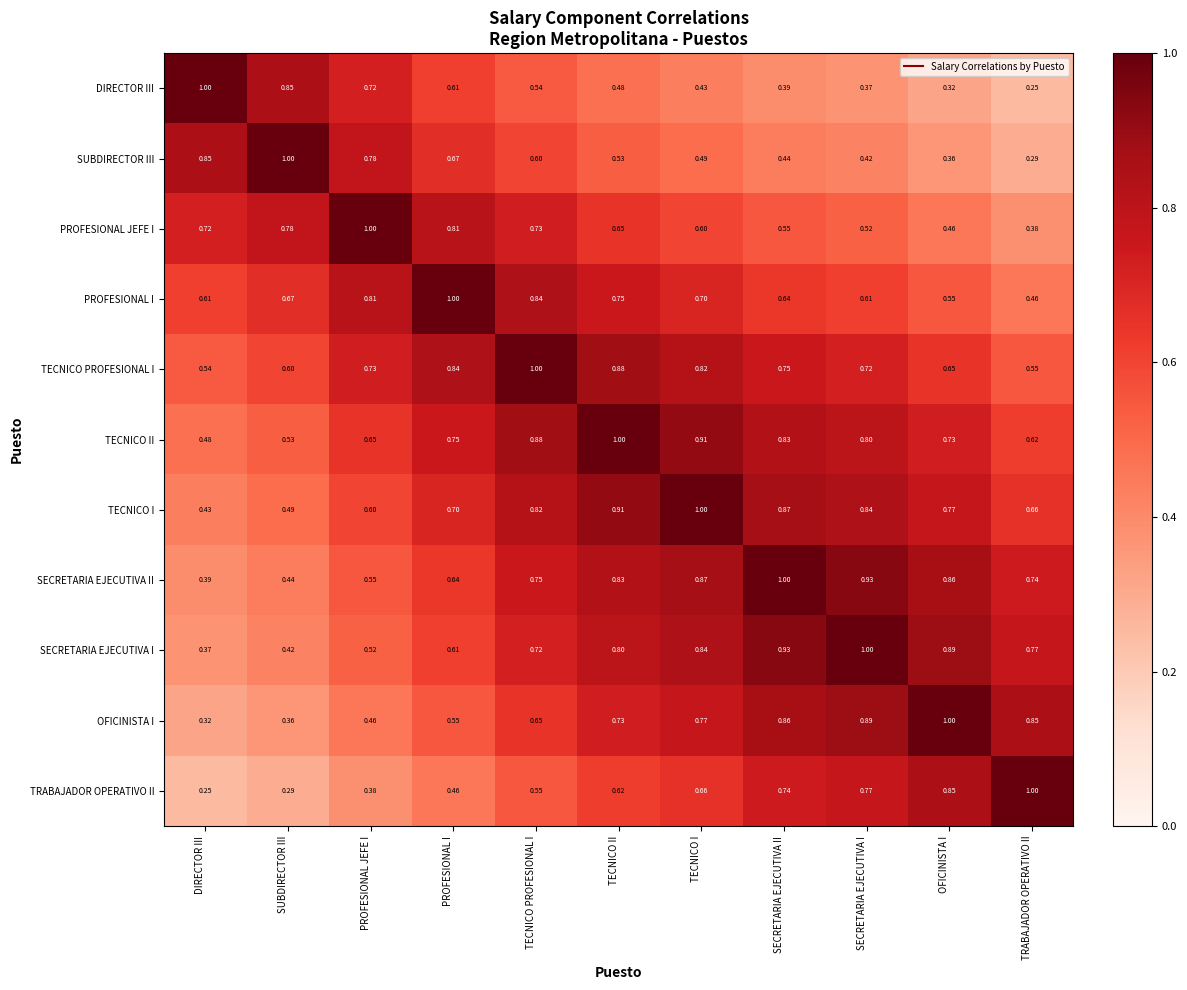

Is the value of SUBDIRECTOR III at OFICINISTA I greater than the value of TECNICO II at SECRETARIA EJECUTIVA II?

No